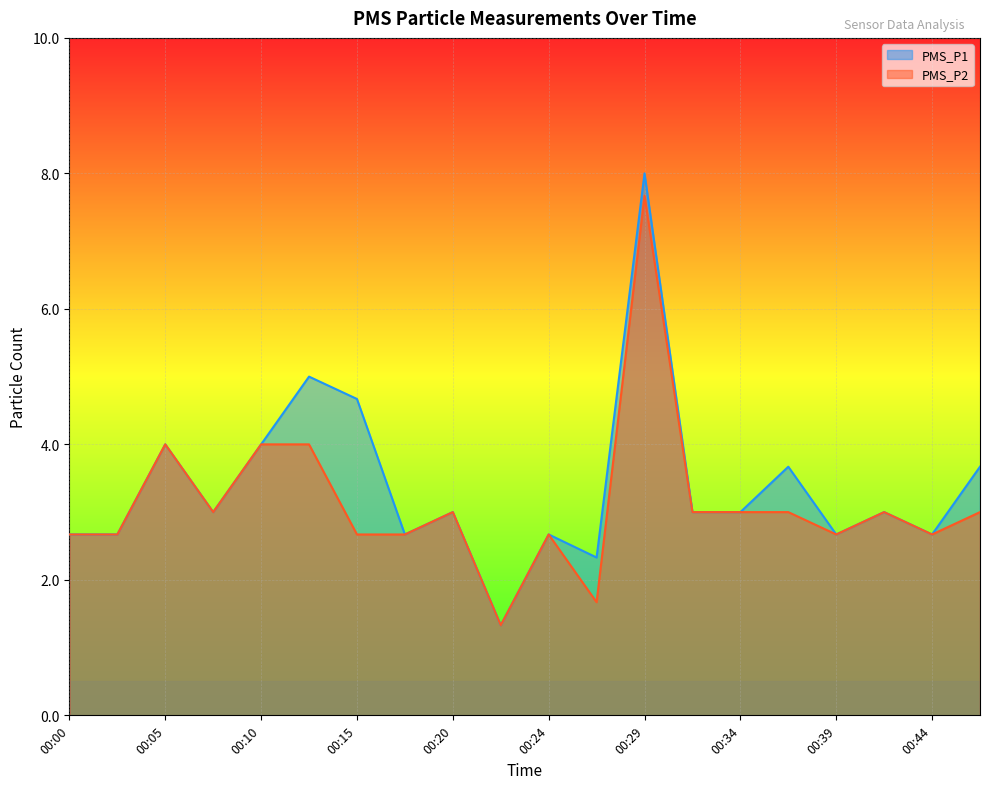

True or false: PMS_P2 and PMS_P1 cross at least once.

False